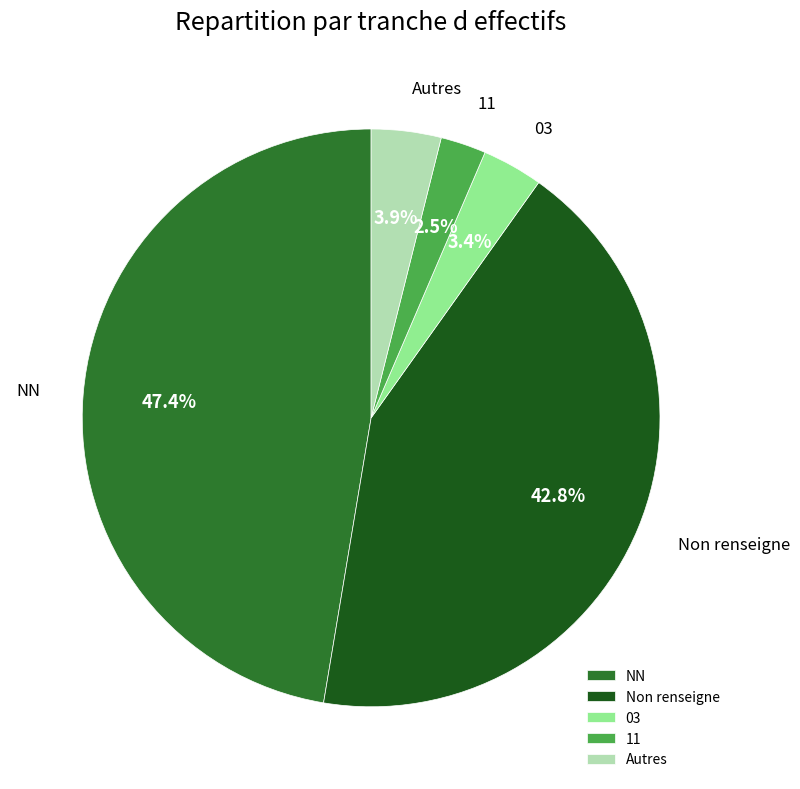

Does any single category account for the majority?

No